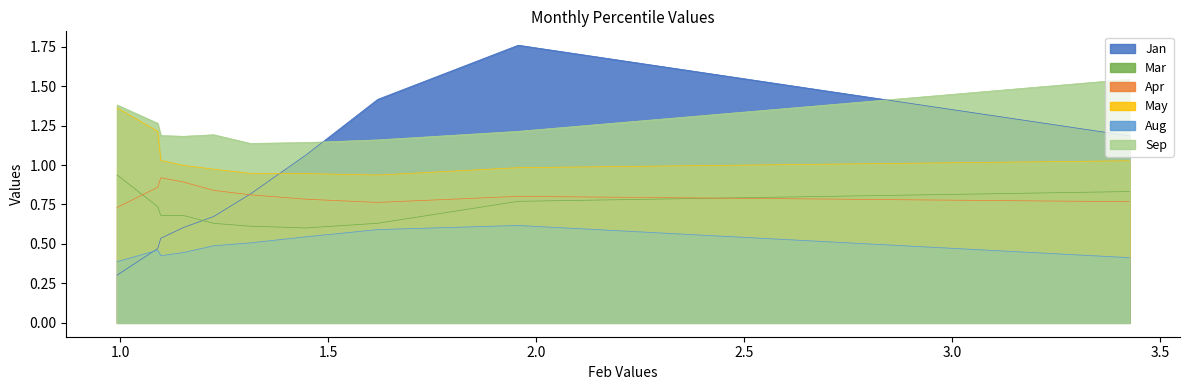

What is the spread (max minus min) of values at pct35?

0.6